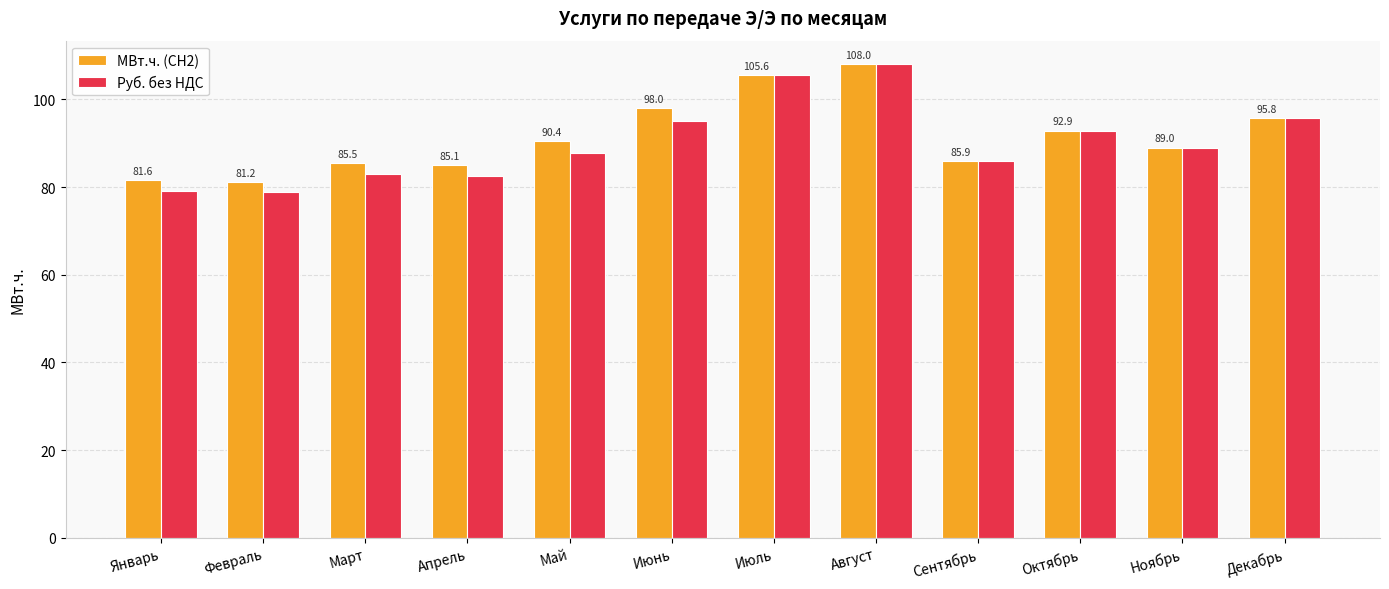

Are the bars grouped side by side (vs. stacked)?

Yes